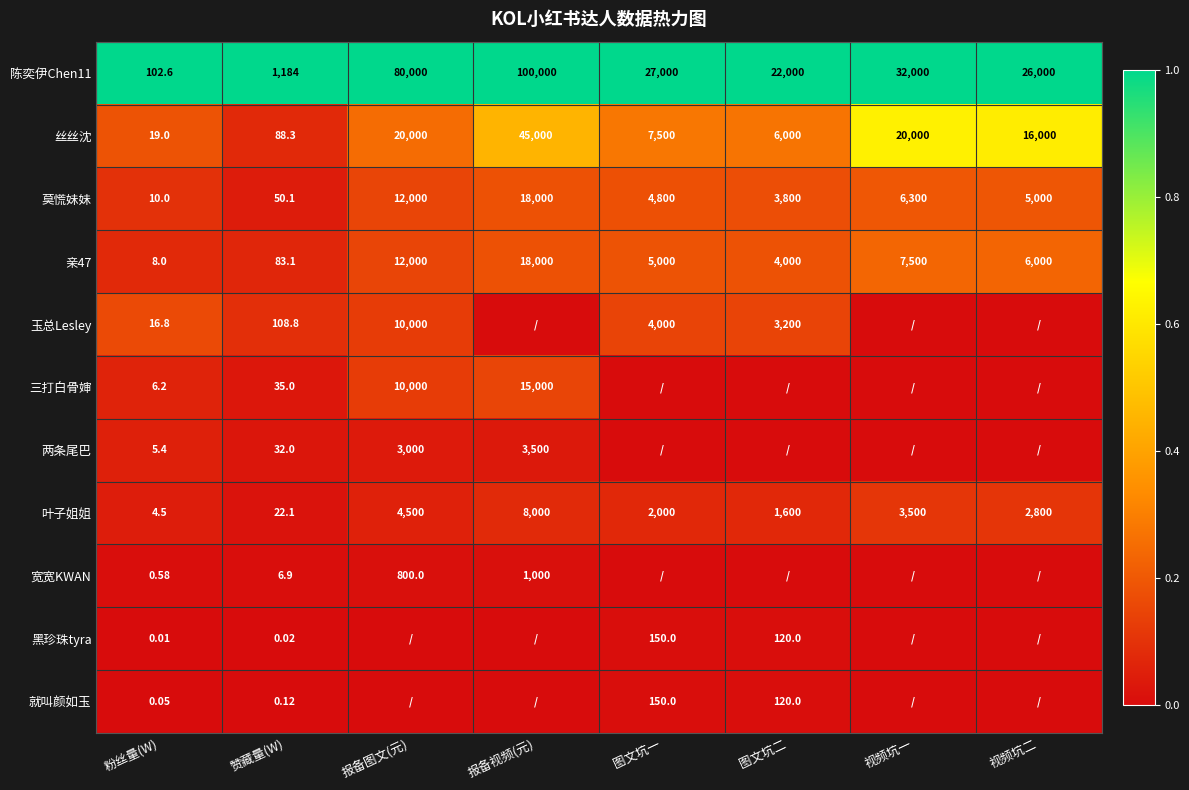

How many distinct data groups are displayed?

11